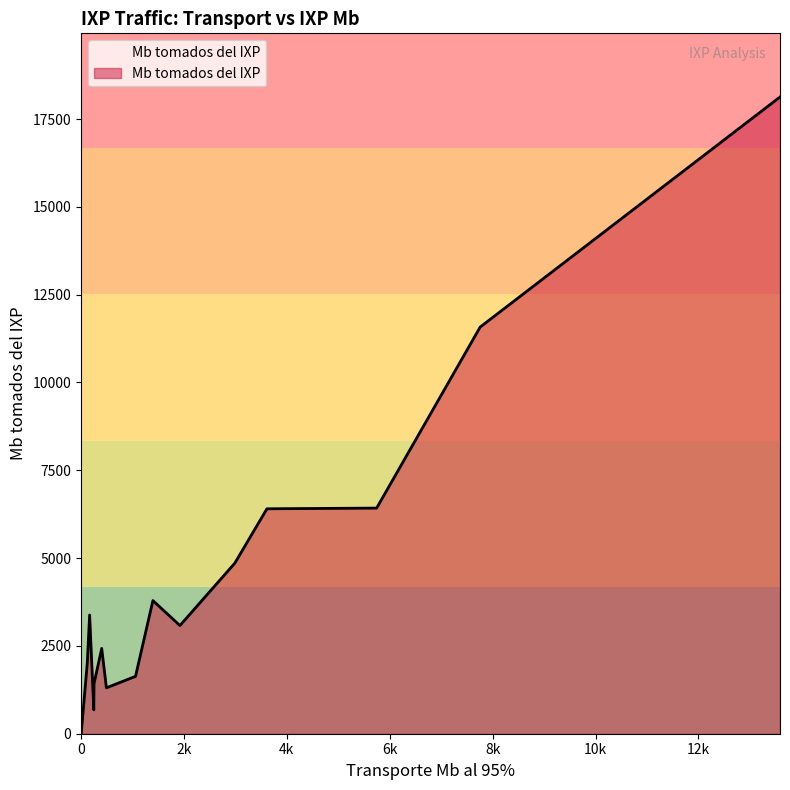

What is the maximum value shown in the chart?

18128